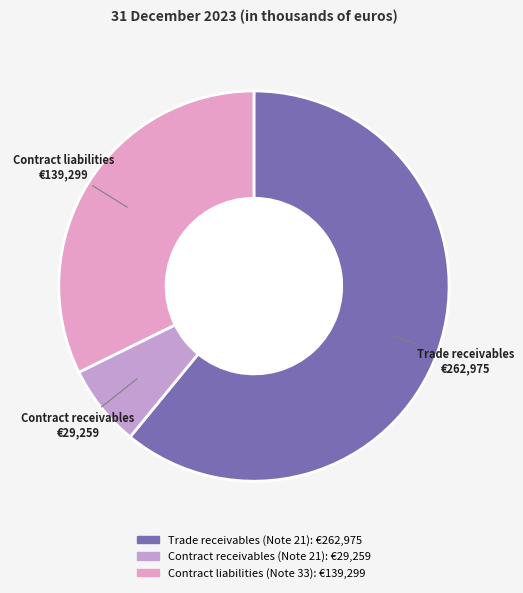

Which slice is the largest?

Trade receivables (Note 21)